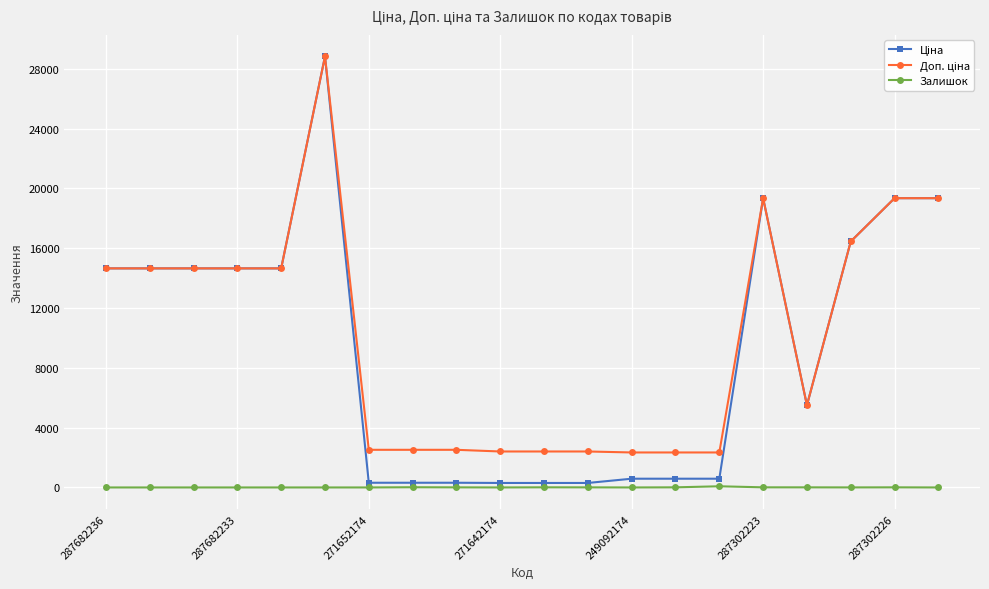

At how many categories does at least one series exceed 17205?

4